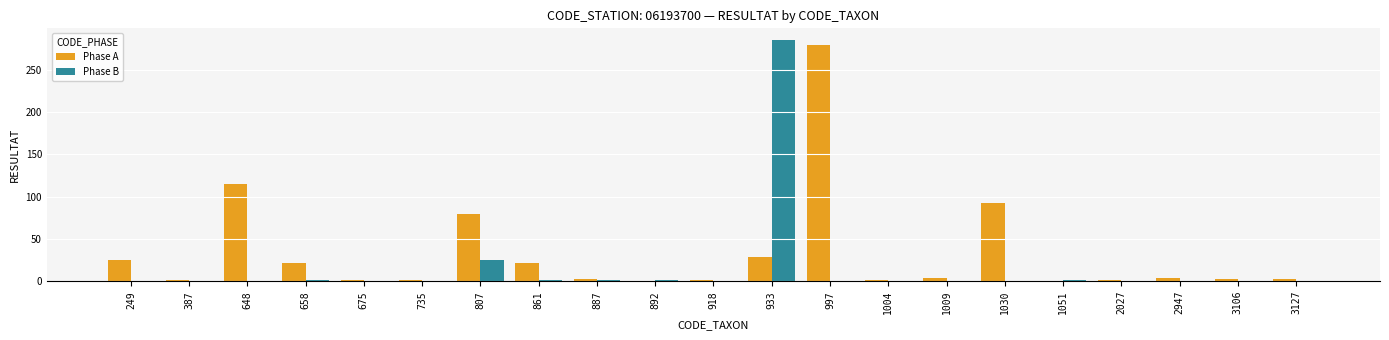

What is the total value across all series at 1030?

93